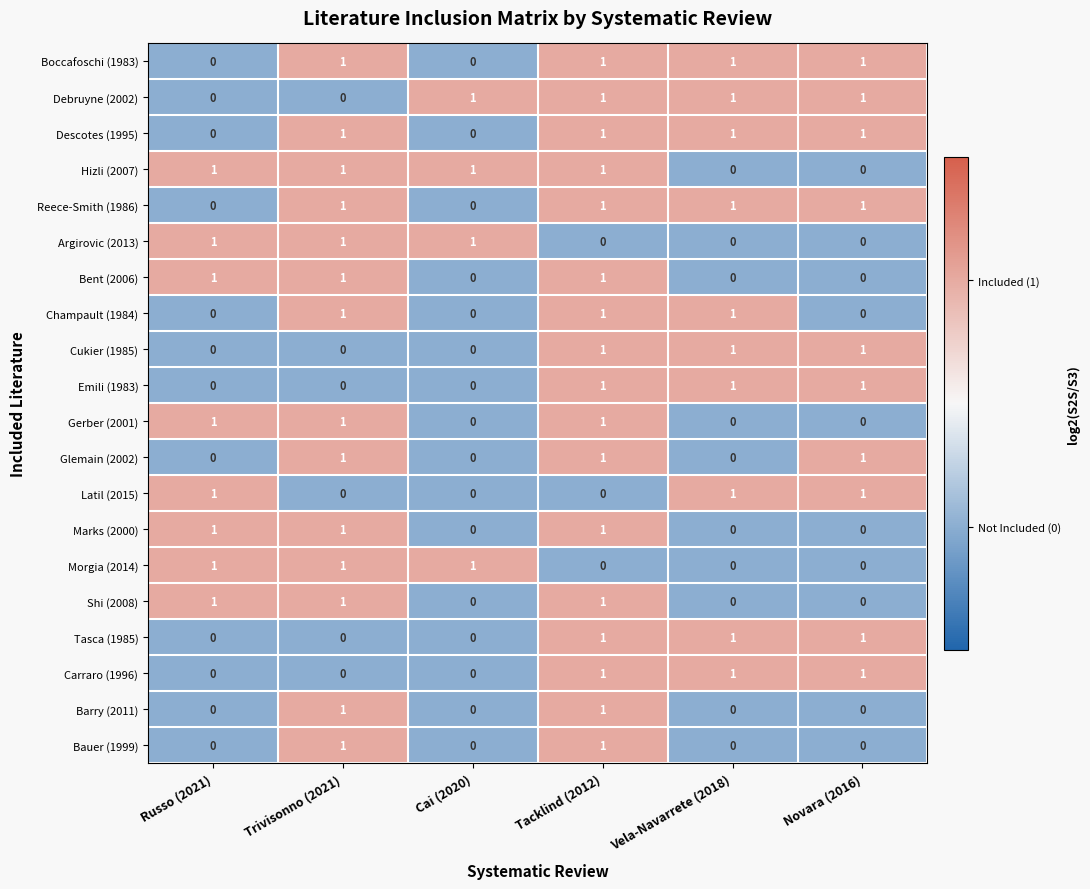

How many Emili (1983) values are between 0 and 1?

6